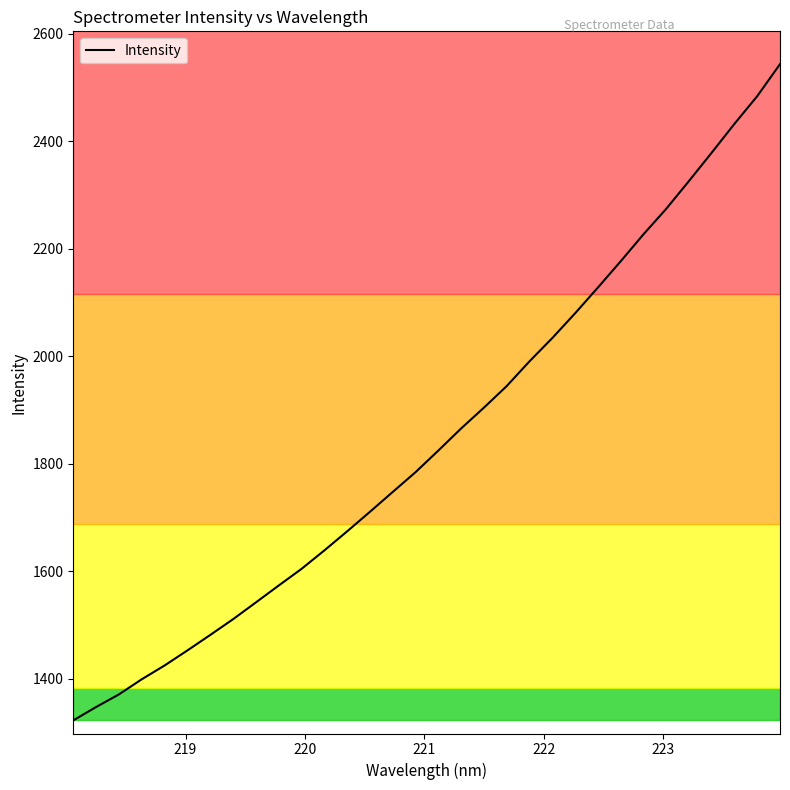

What is the greatest value displayed?

2543.5